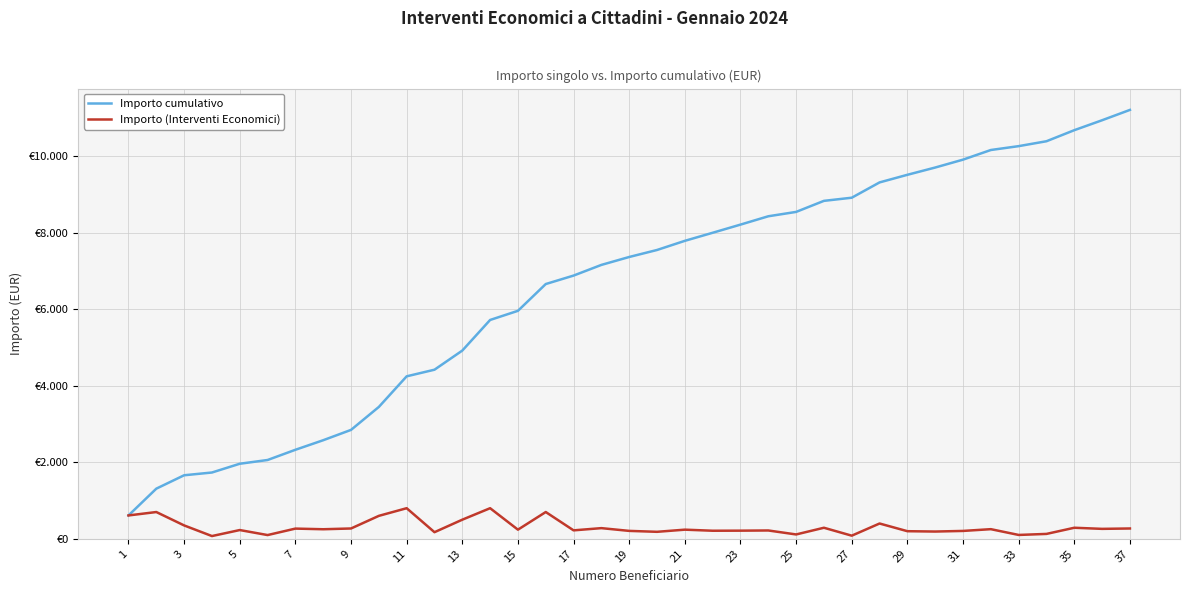

True or false: Importo cumulativo and Importo (Interventi Economici) intersect in this chart.

False